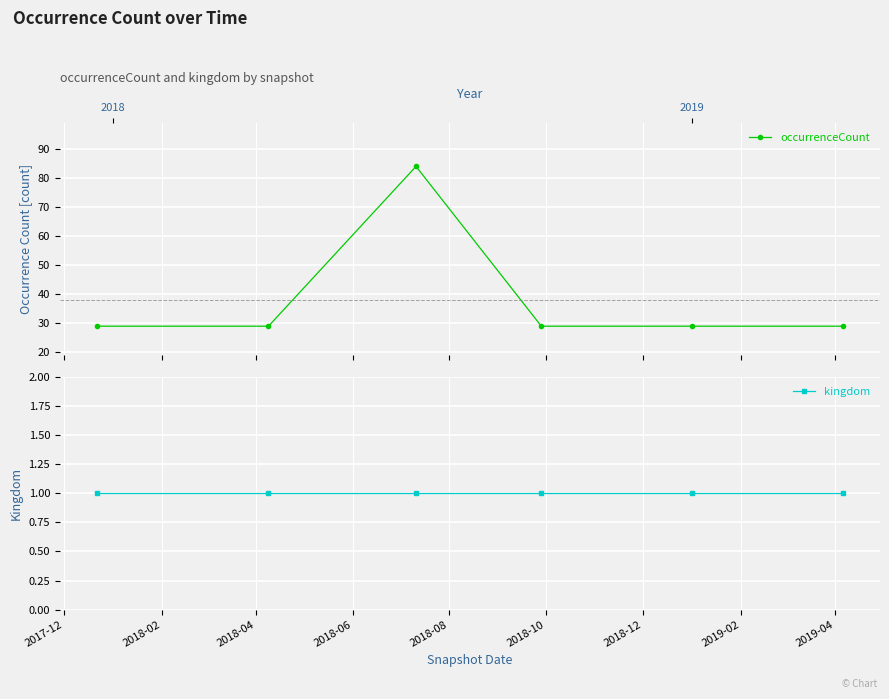

Which series changed the most between 2018-04 and 2018-06?

occurrenceCount